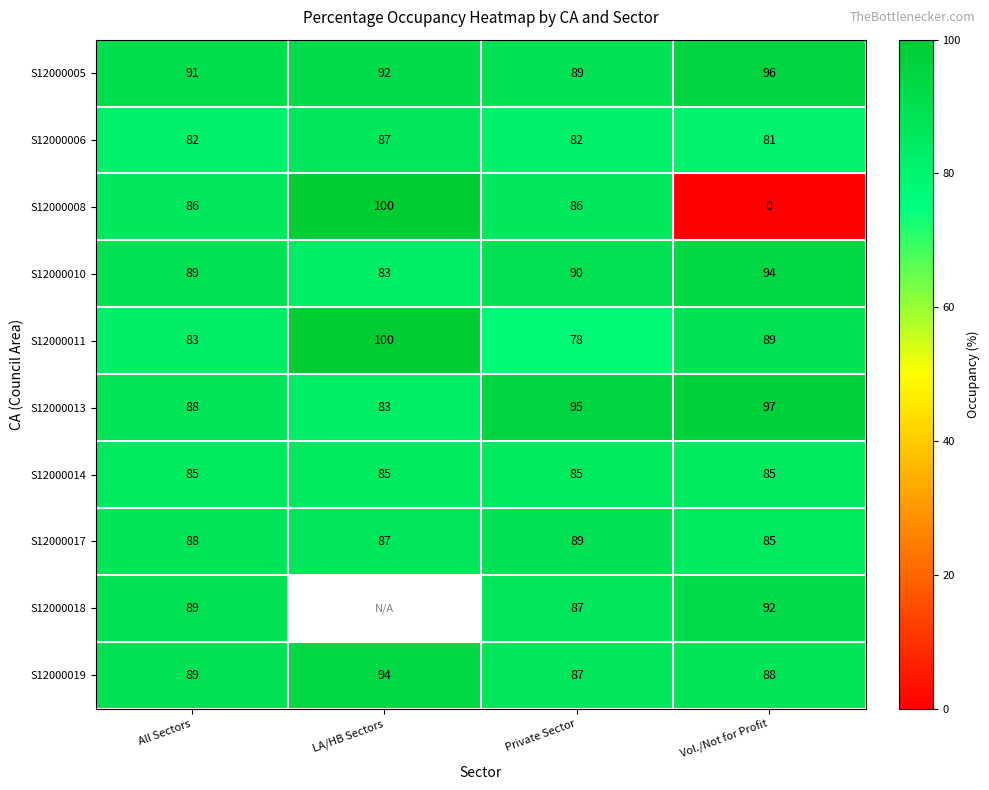

What is the average value of the S12000008 series?

68